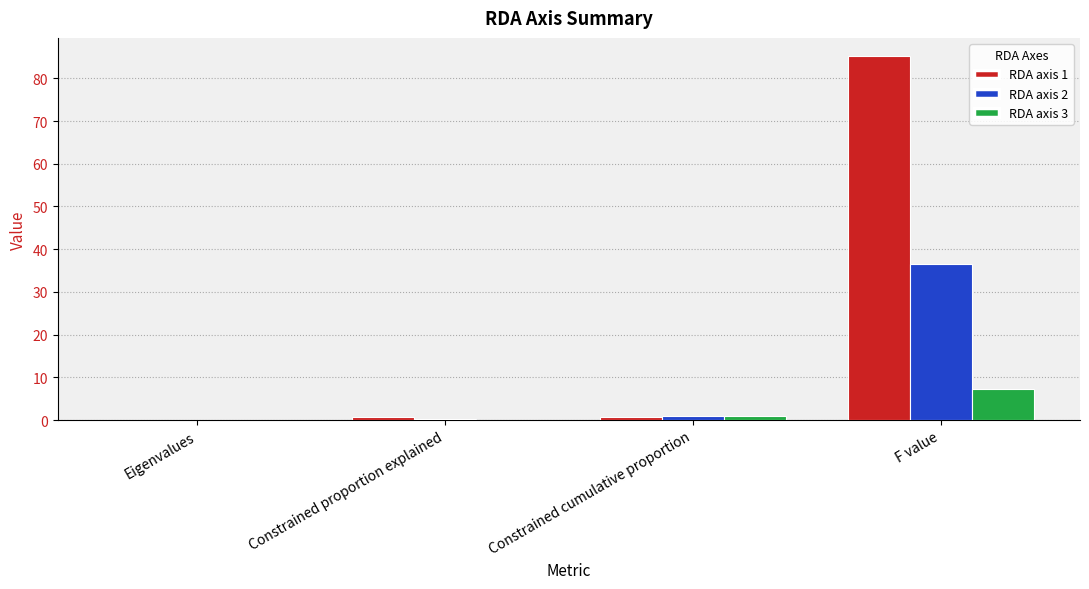

True or false: RDA axis 3 has a value of 7.3 at F value.

True